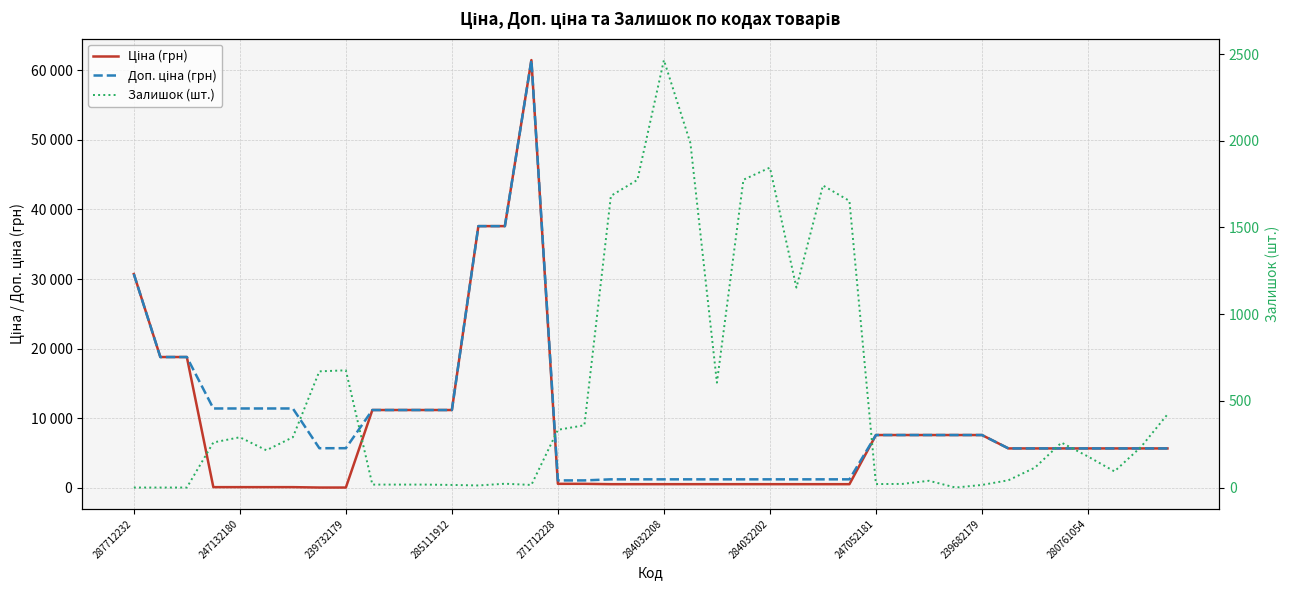

In Ціна (грн), how many points are higher than both neighbors (excluding endpoints)?

1